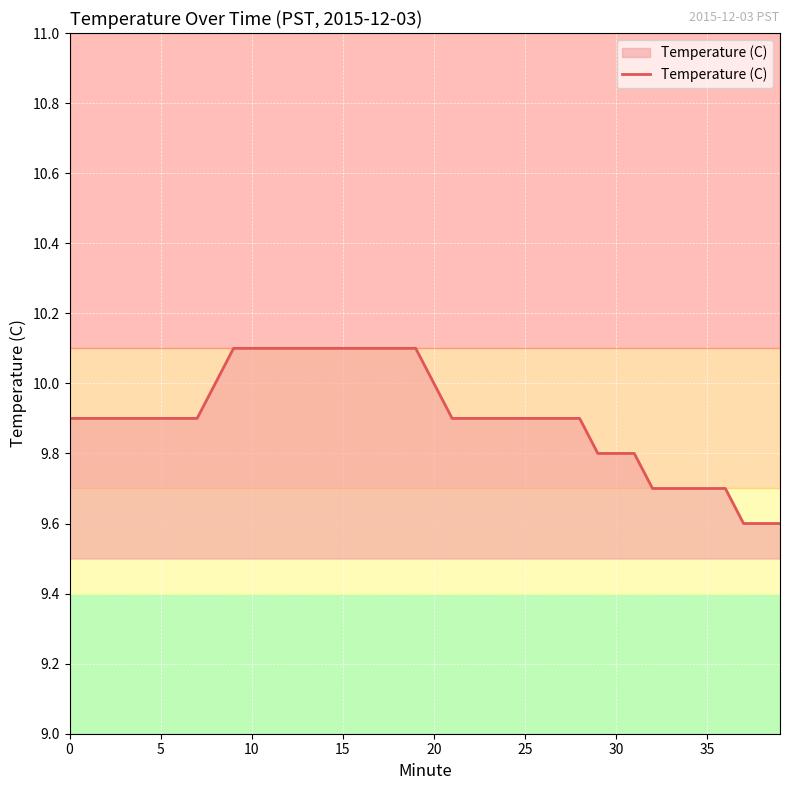

What is the greatest value displayed?

10.1